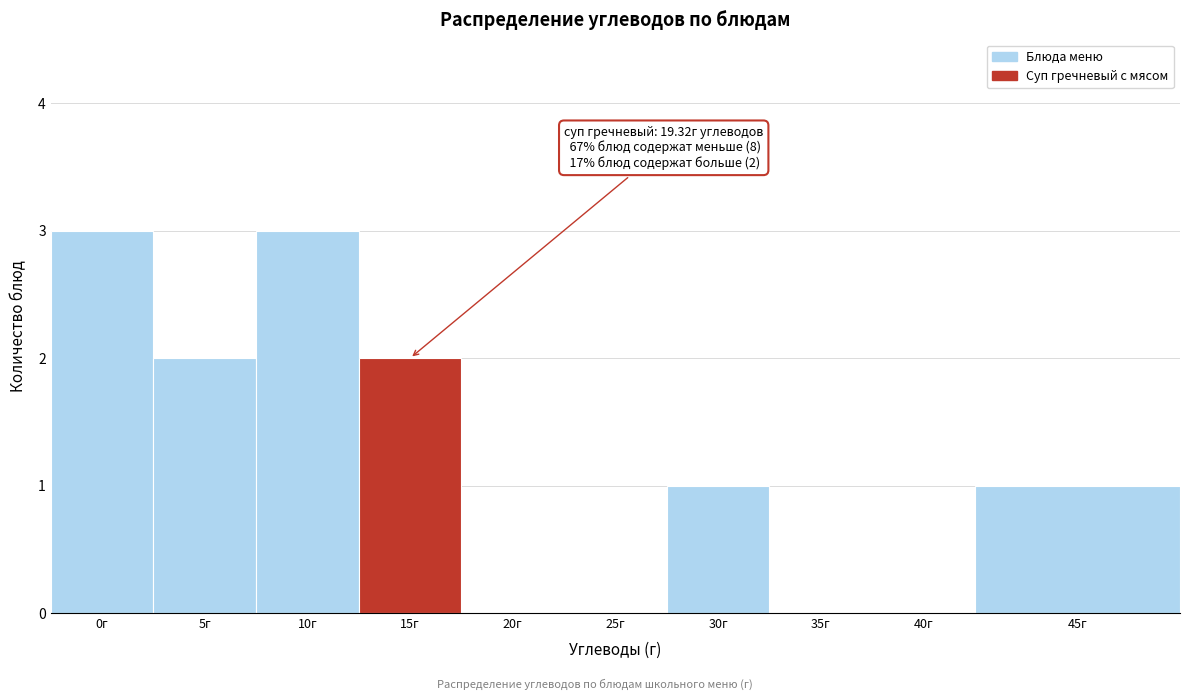

Reading left to right, list all the values displayed in this chart.

0г=3	5г=2	10г=3	15г=2	20г=0	25г=0	30г=1	35г=0	40г=0	45г=1